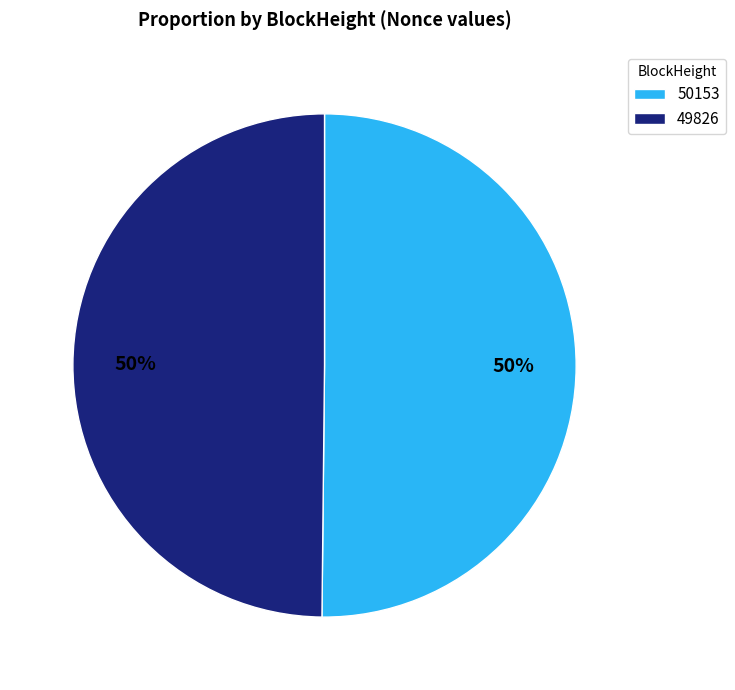

To the nearest percent, what is the average slice percentage?

50%